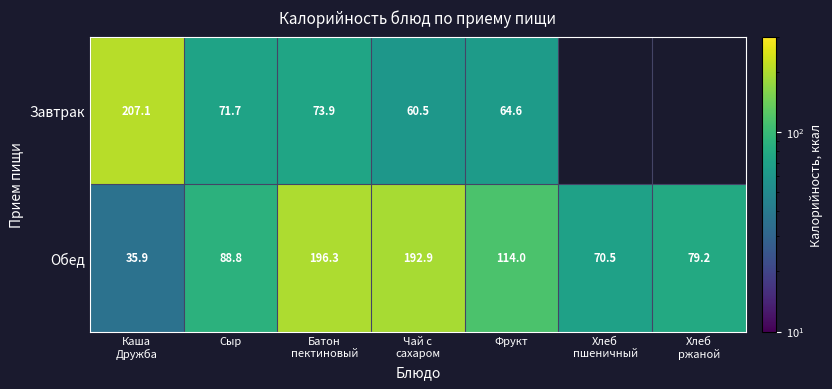

How many data points in Обед are less than 88?

3